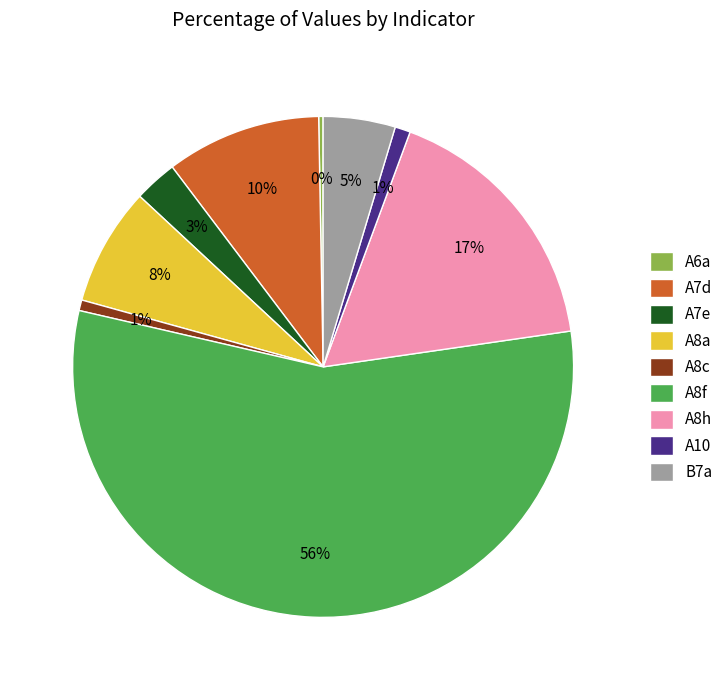

Which category has the biggest portion of the pie?

A8f